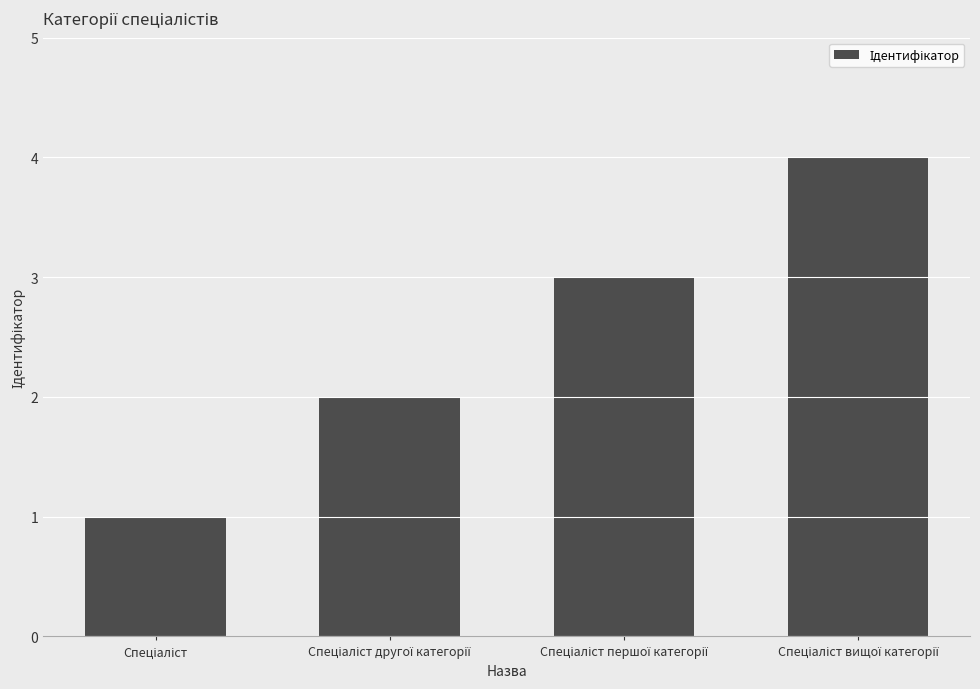

What is the maximum value shown in the chart?

4